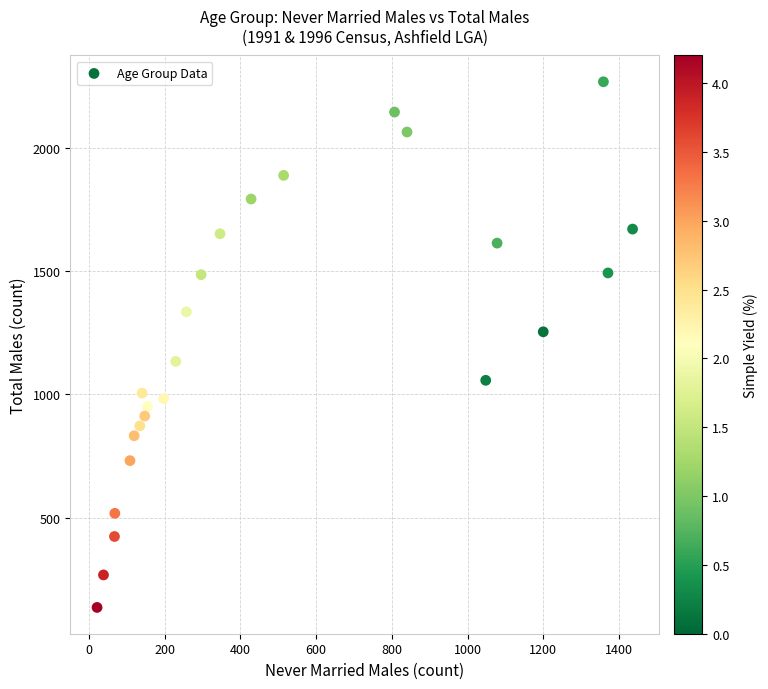

What is the range of Y values (max minus min)?

2134